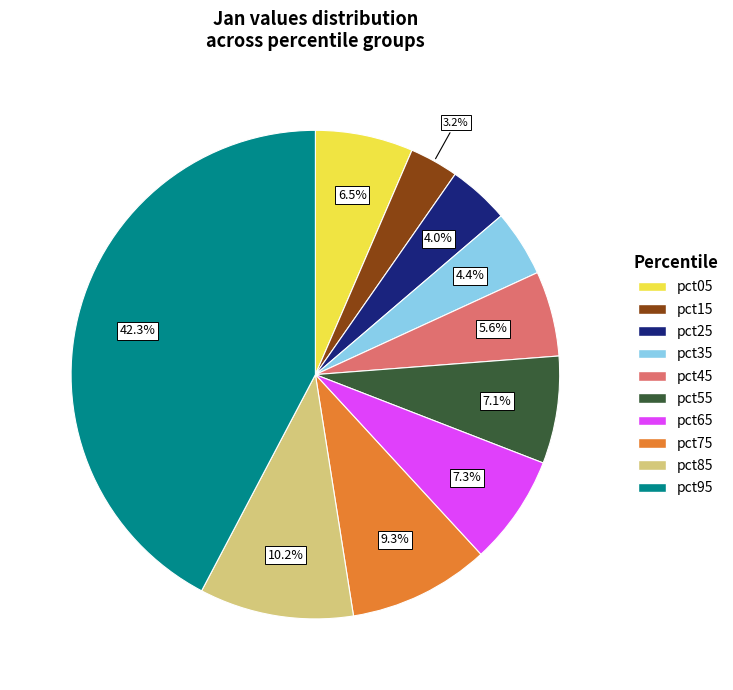

To the nearest percent, what is the average slice percentage?

10%